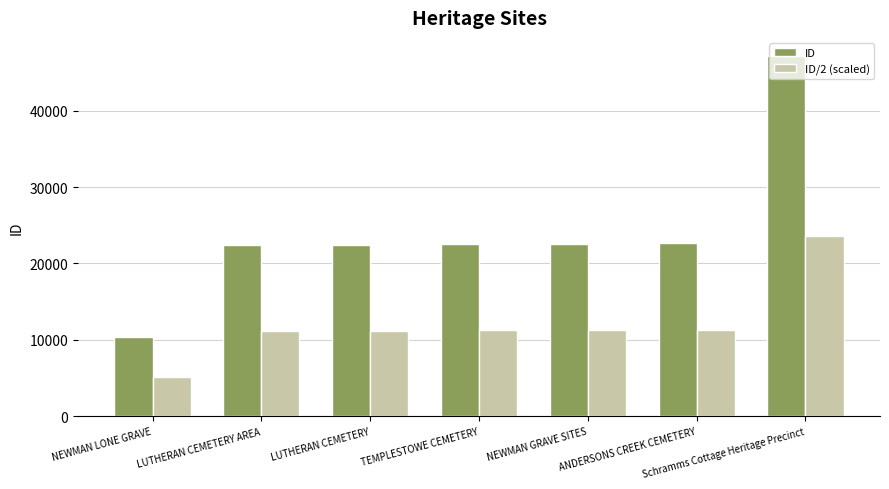

What is the value of the ID bar at the 1st from the left?

10360